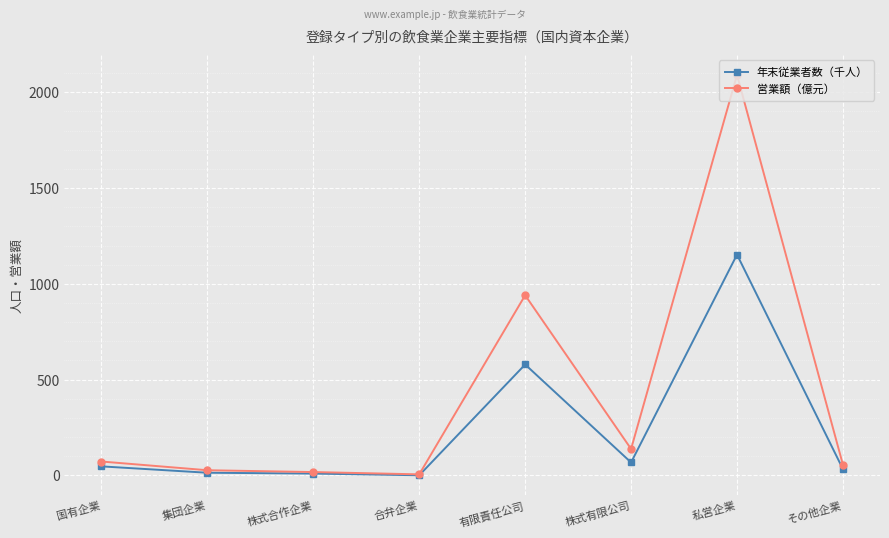

Which series has the largest range (max minus min)?

営業額（億元）